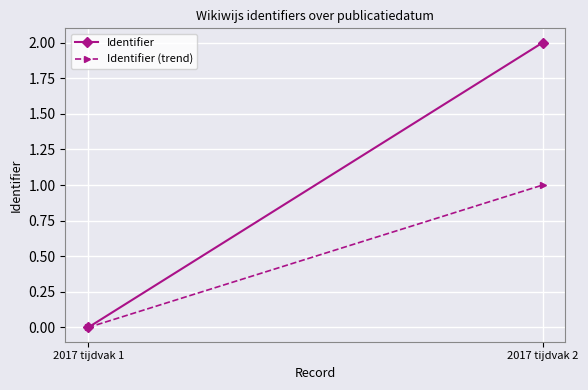

What is the difference between the maximum and minimum values in the Identifier (trend) series?

1